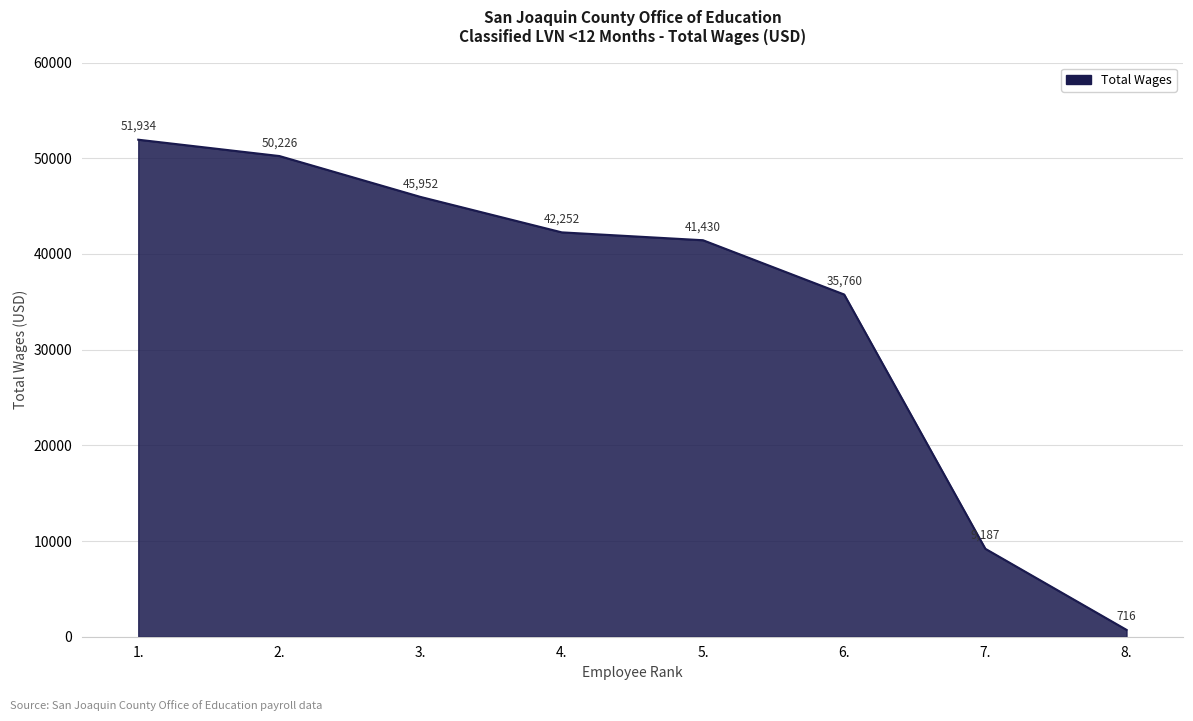

What position from the right is 2.?

7